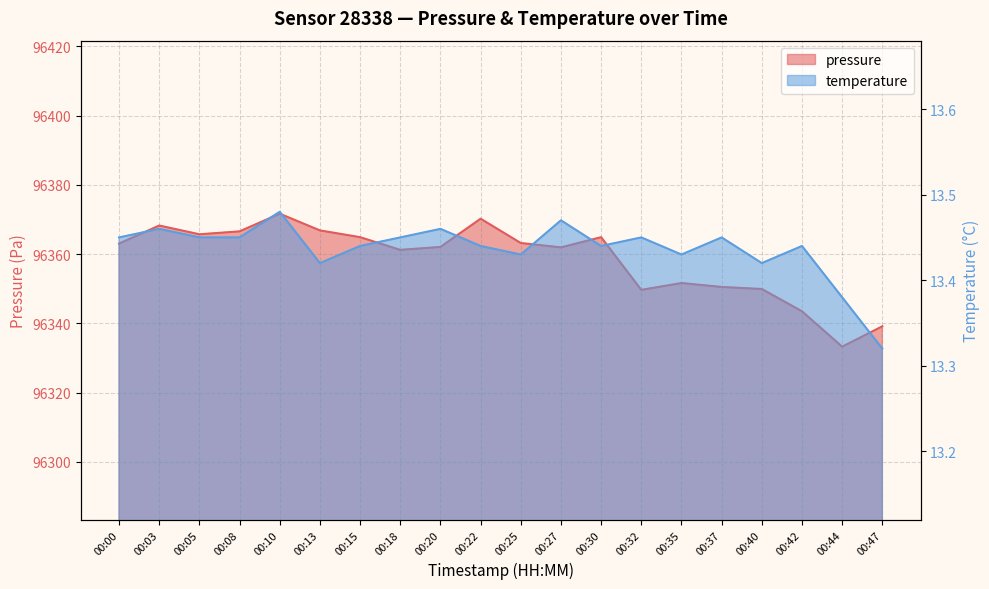

What is the highest value of the temperature series?

13.5